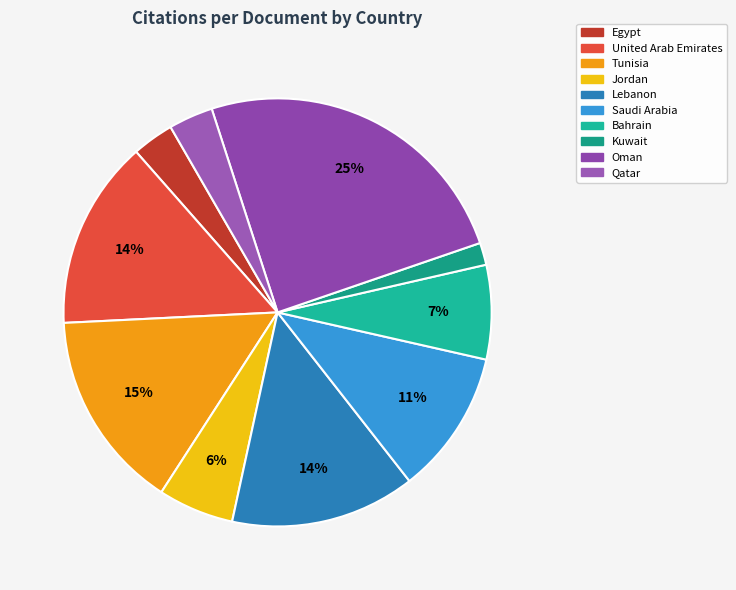

What is the smallest slice in the pie chart?

Kuwait